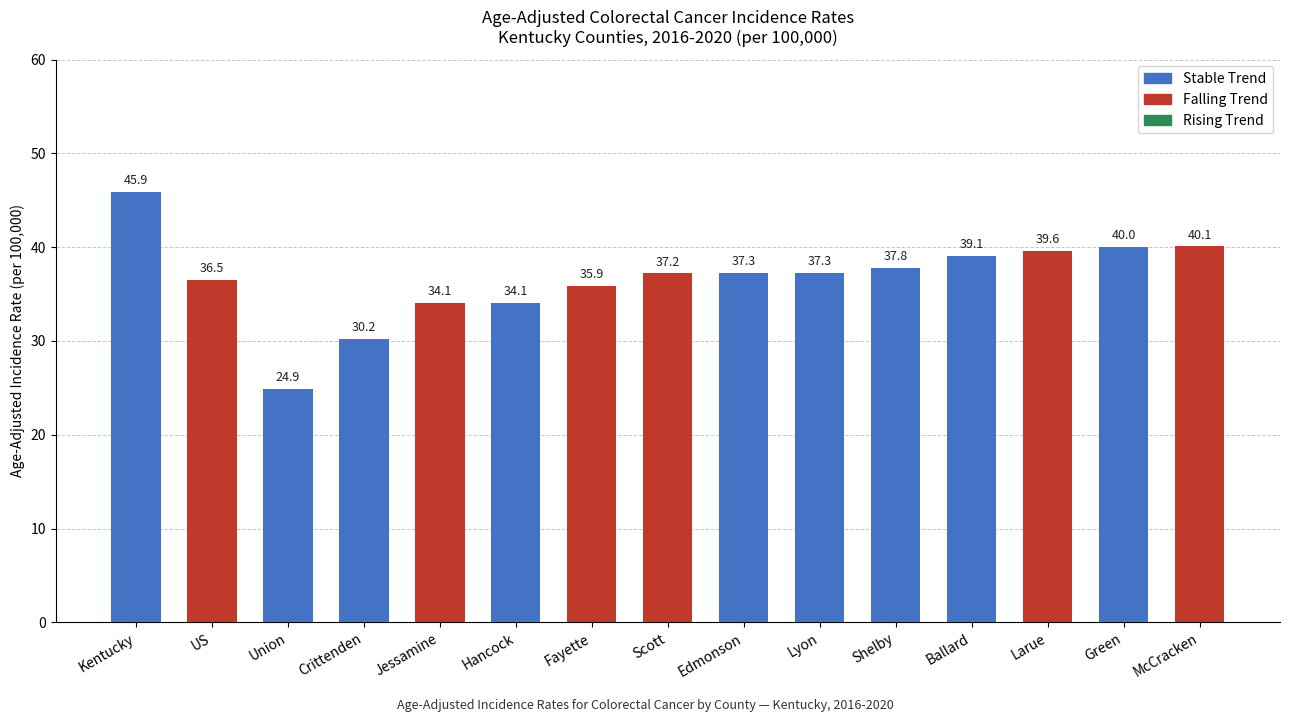

Does the chart contain stacked bars?

No